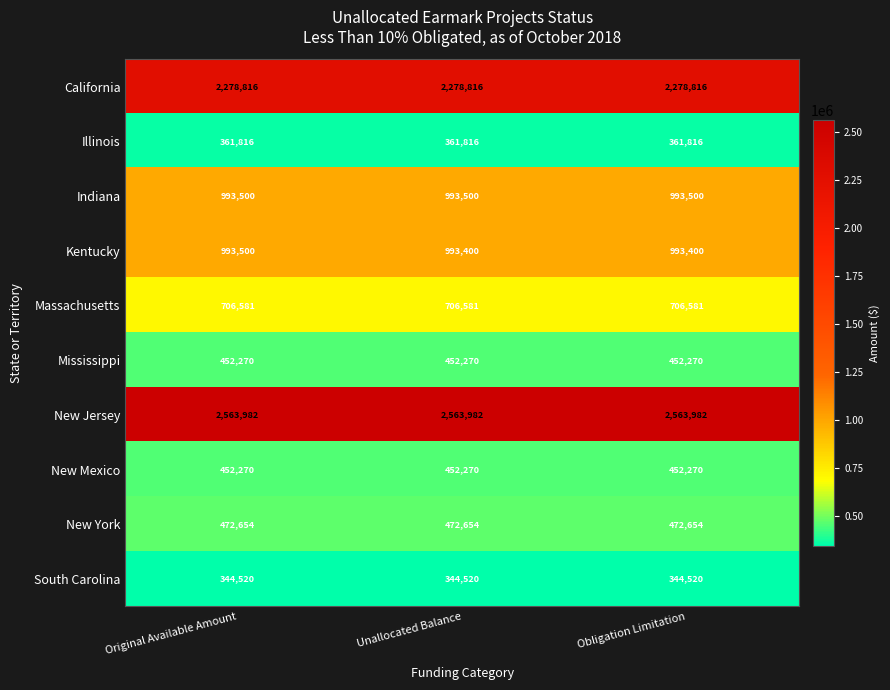

Reading right to left, list all the values displayed in this chart.

California: Obligation Limitation=2278816	Unallocated Balance=2278816	Original Available Amount=2278816
Illinois: Obligation Limitation=361816	Unallocated Balance=361816	Original Available Amount=361816
Indiana: Obligation Limitation=993500	Unallocated Balance=993500	Original Available Amount=993500
Kentucky: Obligation Limitation=993400	Unallocated Balance=993400	Original Available Amount=993500
Massachusetts: Obligation Limitation=706581	Unallocated Balance=706581	Original Available Amount=706581
Mississippi: Obligation Limitation=452270	Unallocated Balance=452270	Original Available Amount=452270
New Jersey: Obligation Limitation=2563982	Unallocated Balance=2563982	Original Available Amount=2563982
New Mexico: Obligation Limitation=452270	Unallocated Balance=452270	Original Available Amount=452270
New York: Obligation Limitation=472654	Unallocated Balance=472654	Original Available Amount=472654
South Carolina: Obligation Limitation=344520	Unallocated Balance=344520	Original Available Amount=344520